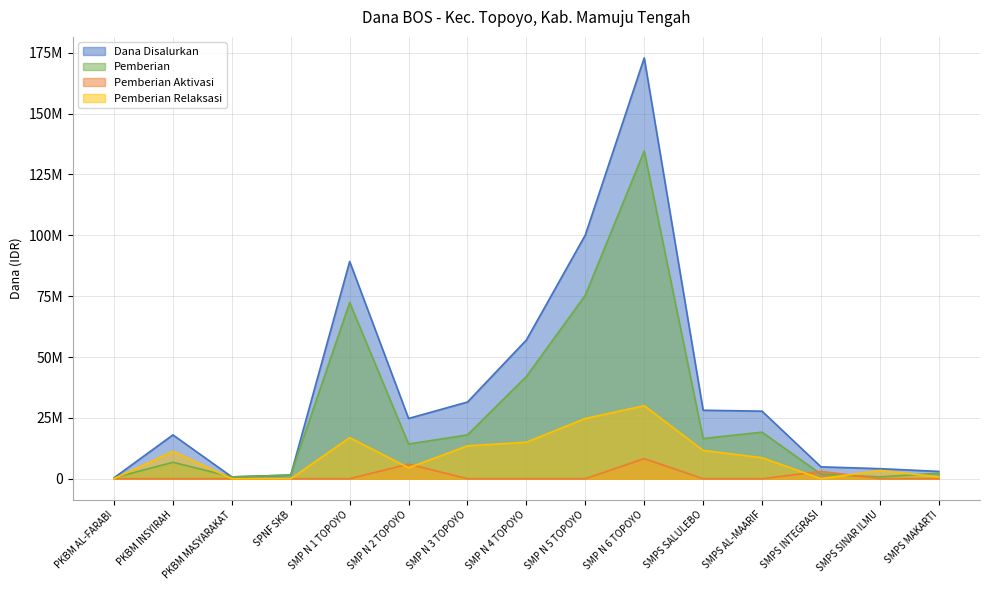

Where is Pemberian Aktivasi nearest to the value 4125000?

SMPS INTEGRASI